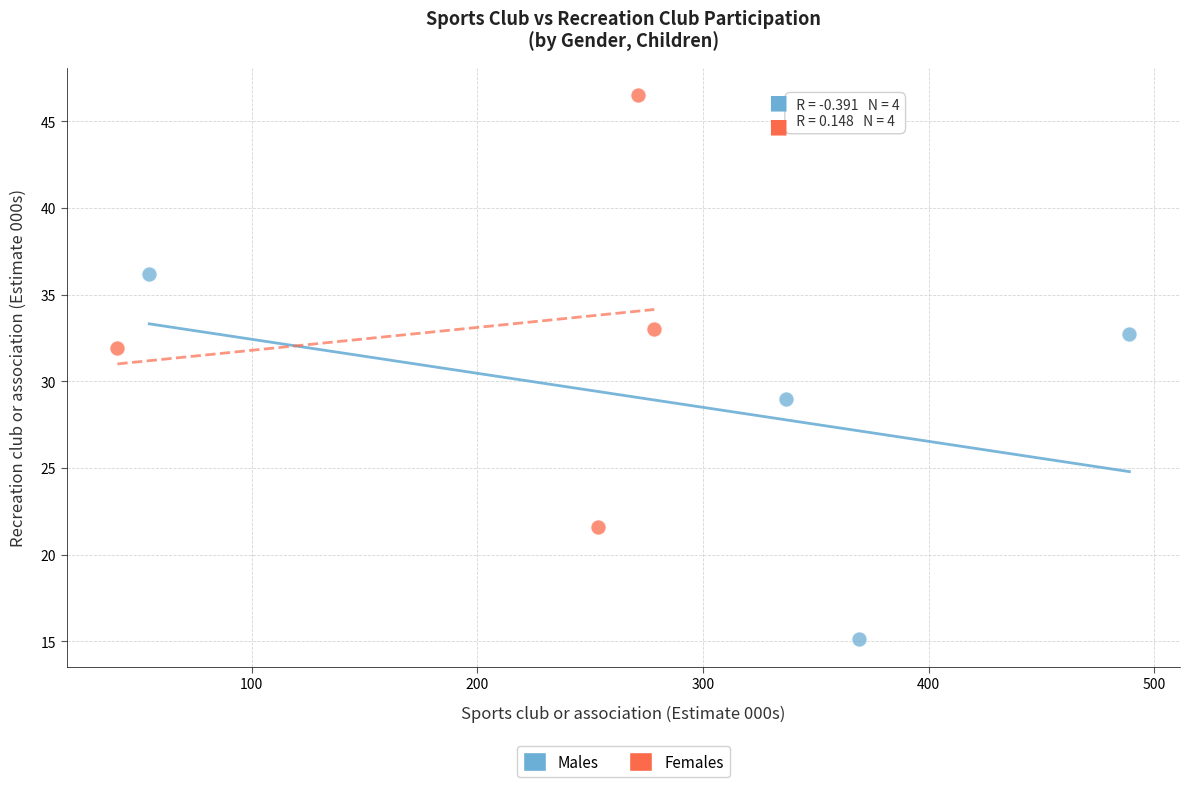

What are all the series names shown in the legend?

Males, Females